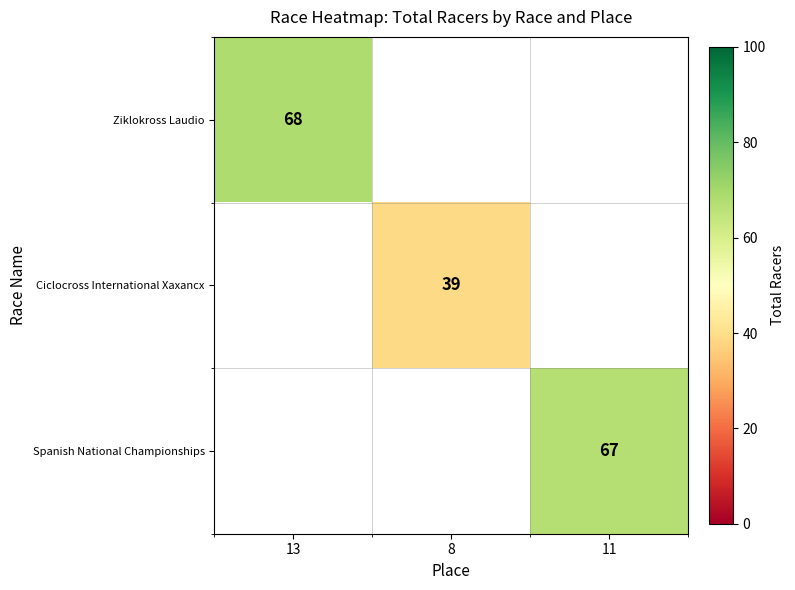

The value of Spanish National Championships at 11 is 67. True or false?

True